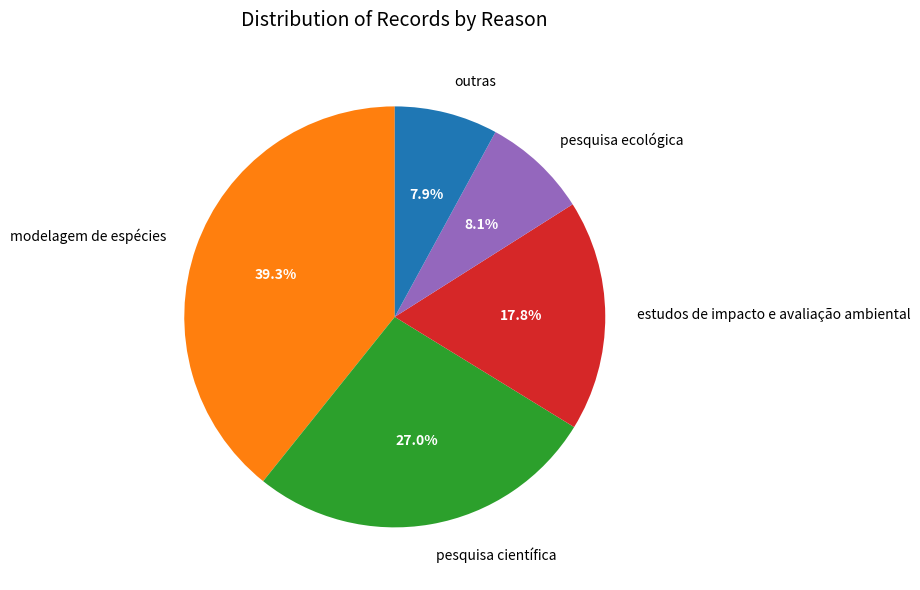

How many segments does this pie chart have?

5